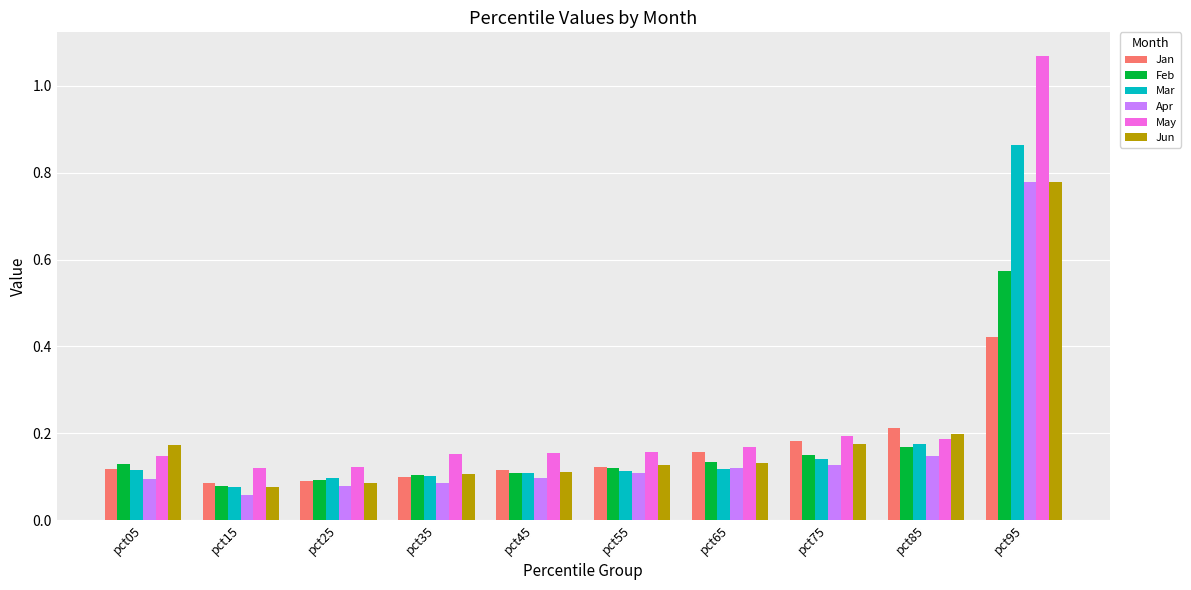

What is the sum of all Apr values?

1.7